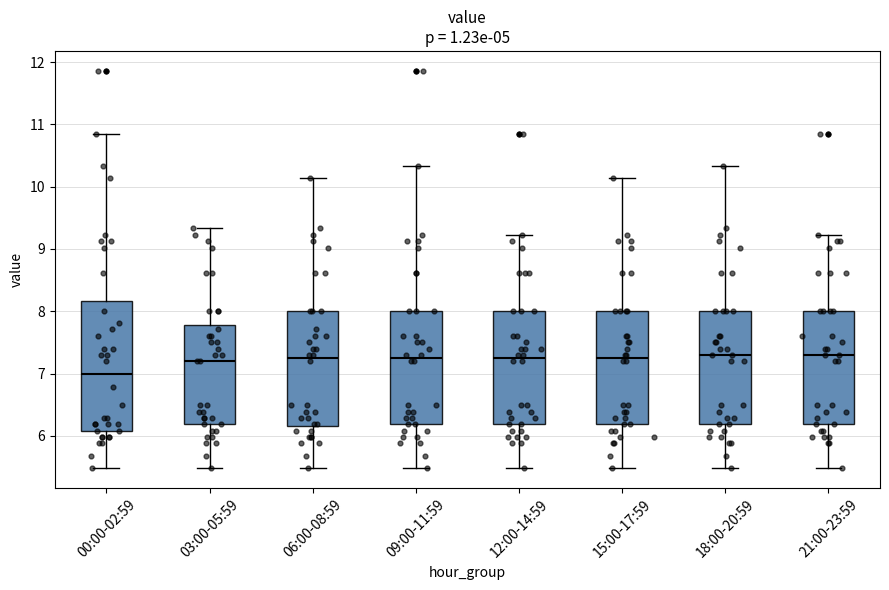

Reading left to right, read every box against the y-axis: the position of its median line, the range the box covers, and the ends of its whiskers. The values are not printed on the chart, so give them approximately, as read against the axis.

00:00-02:59: median 7.0, box 6.1 to 8.2, whiskers 5.5 to 10.9
03:00-05:59: median 7.2, box 6.2 to 7.8, whiskers 5.5 to 9.3
06:00-08:59: median 7.3, box 6.2 to 8.0, whiskers 5.5 to 10.1
09:00-11:59: median 7.3, box 6.2 to 8.0, whiskers 5.5 to 10.3
12:00-14:59: median 7.3, box 6.2 to 8.0, whiskers 5.5 to 9.2
15:00-17:59: median 7.3, box 6.2 to 8.0, whiskers 5.5 to 10.1
18:00-20:59: median 7.3, box 6.2 to 8.0, whiskers 5.5 to 10.3
21:00-23:59: median 7.3, box 6.2 to 8.0, whiskers 5.5 to 9.2